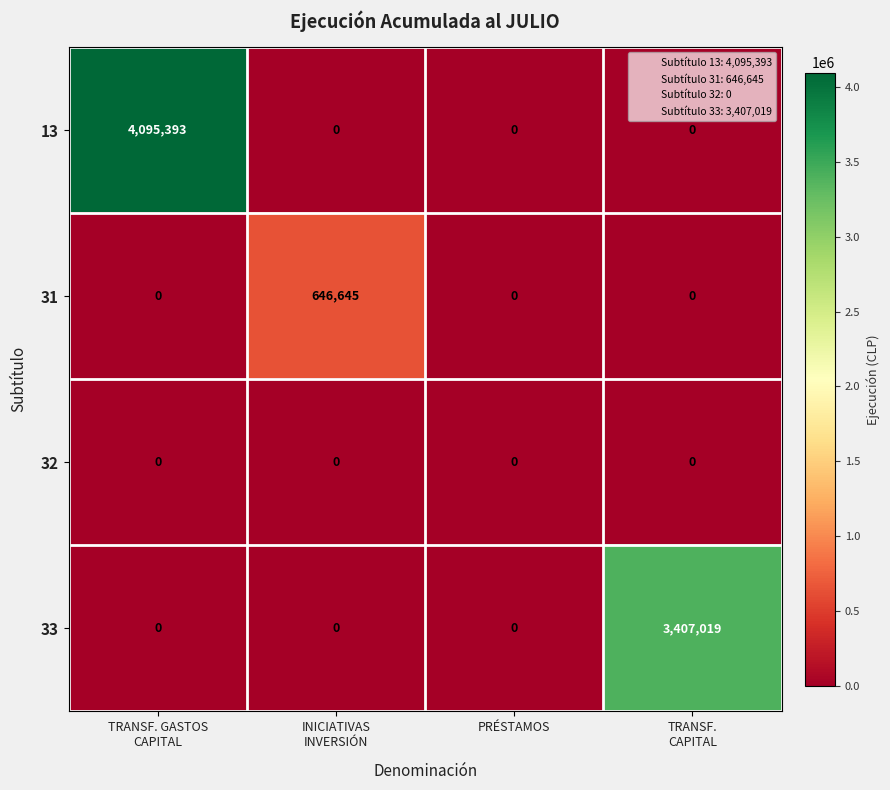

List the series in order of their peak value, lowest first.

32, 31, 33, 13